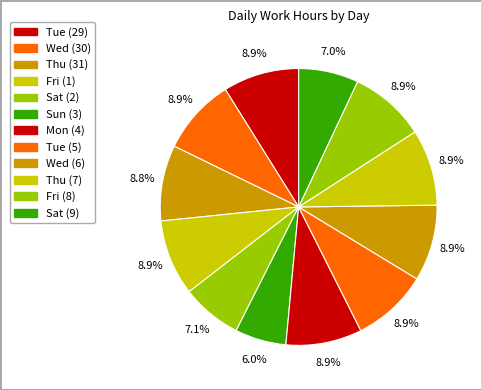

How many slices are in this pie chart?

12